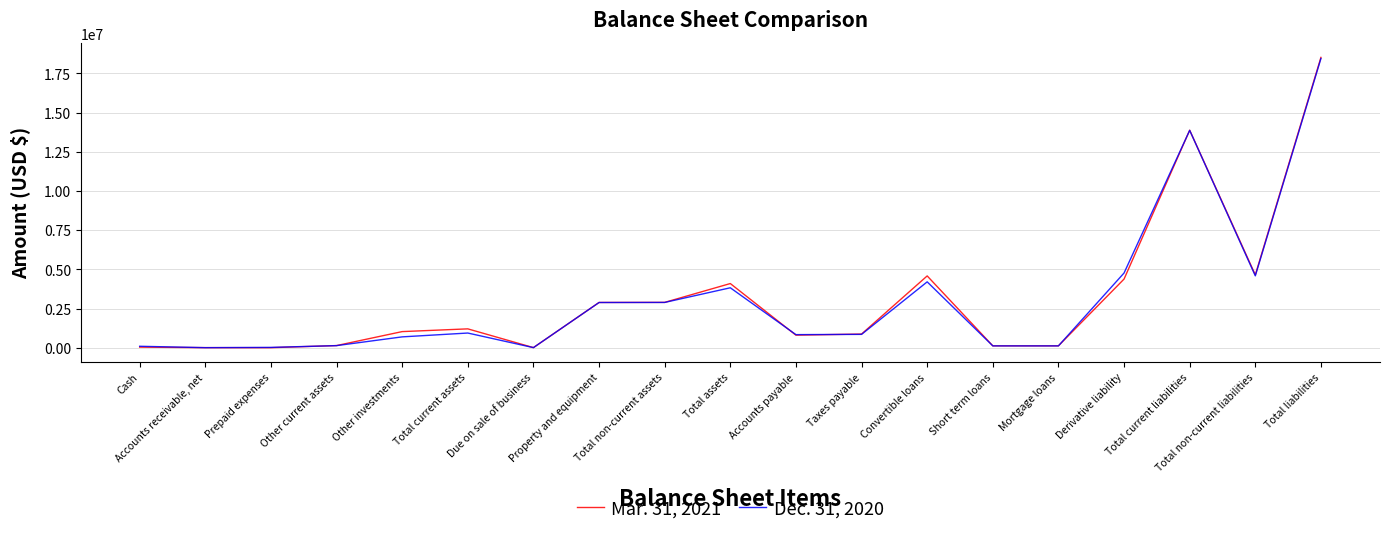

What position from the right is Other current assets?

16